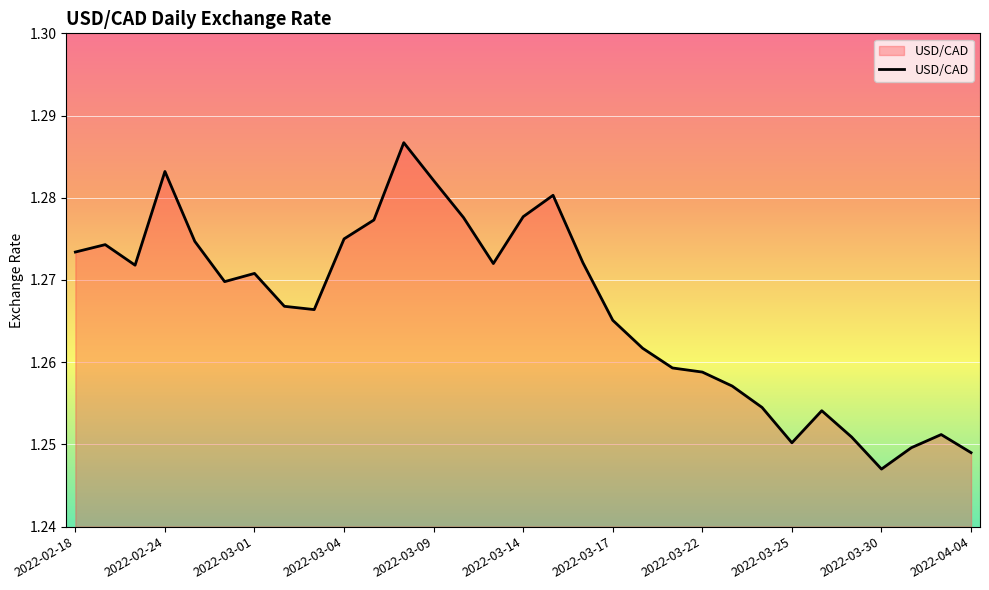

Where is the data nearest to the value 1?

2022-03-30